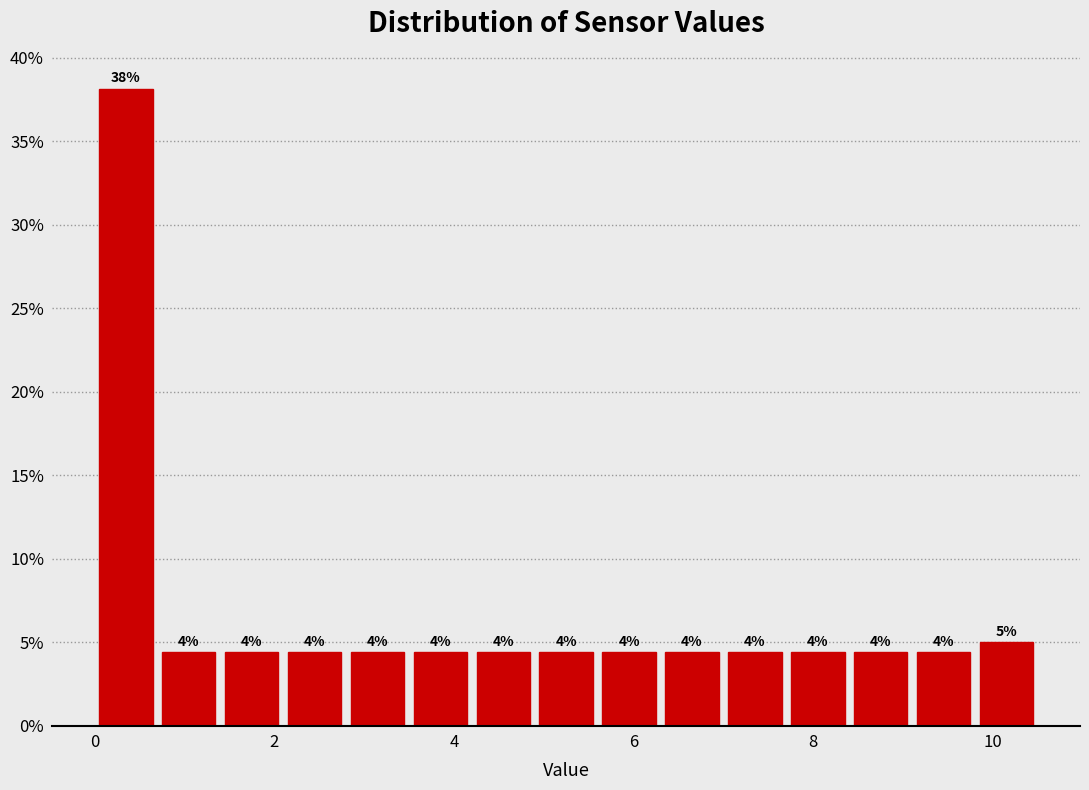

Around what value on the x-axis is the tallest bar? Give the approximate position of its centre, as read against the axis.

0.4